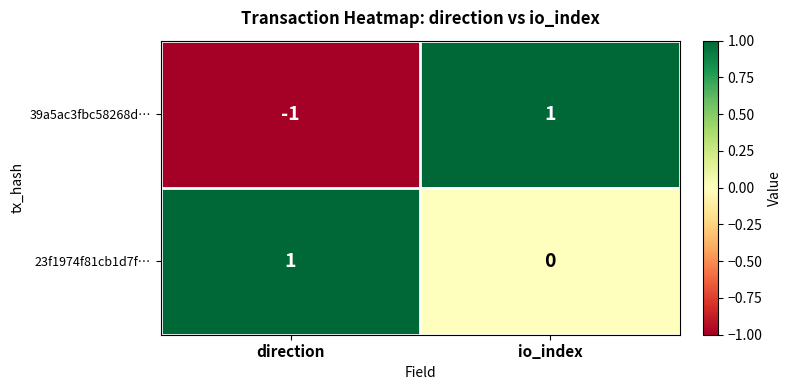

Which series has the largest range (max minus min)?

39a5ac3fbc58268d…